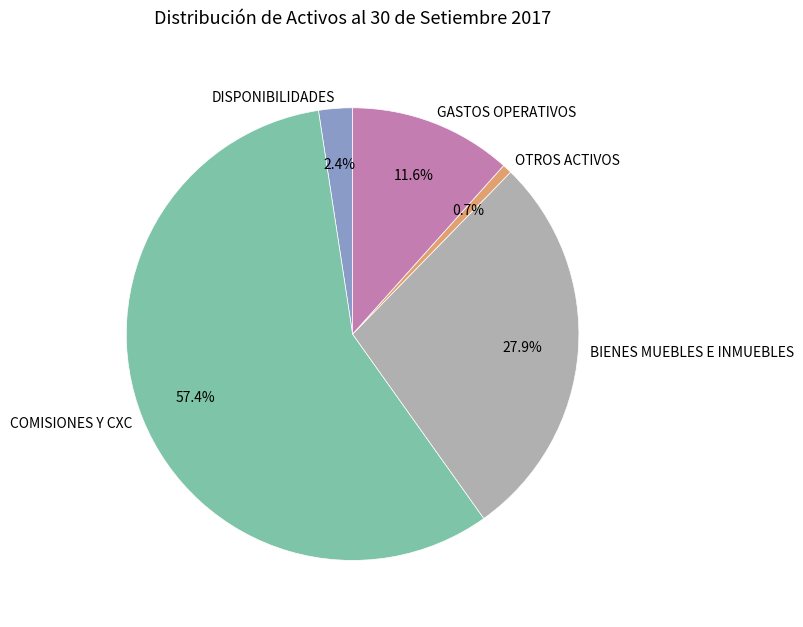

What is the smallest slice in the pie chart?

OTROS ACTIVOS